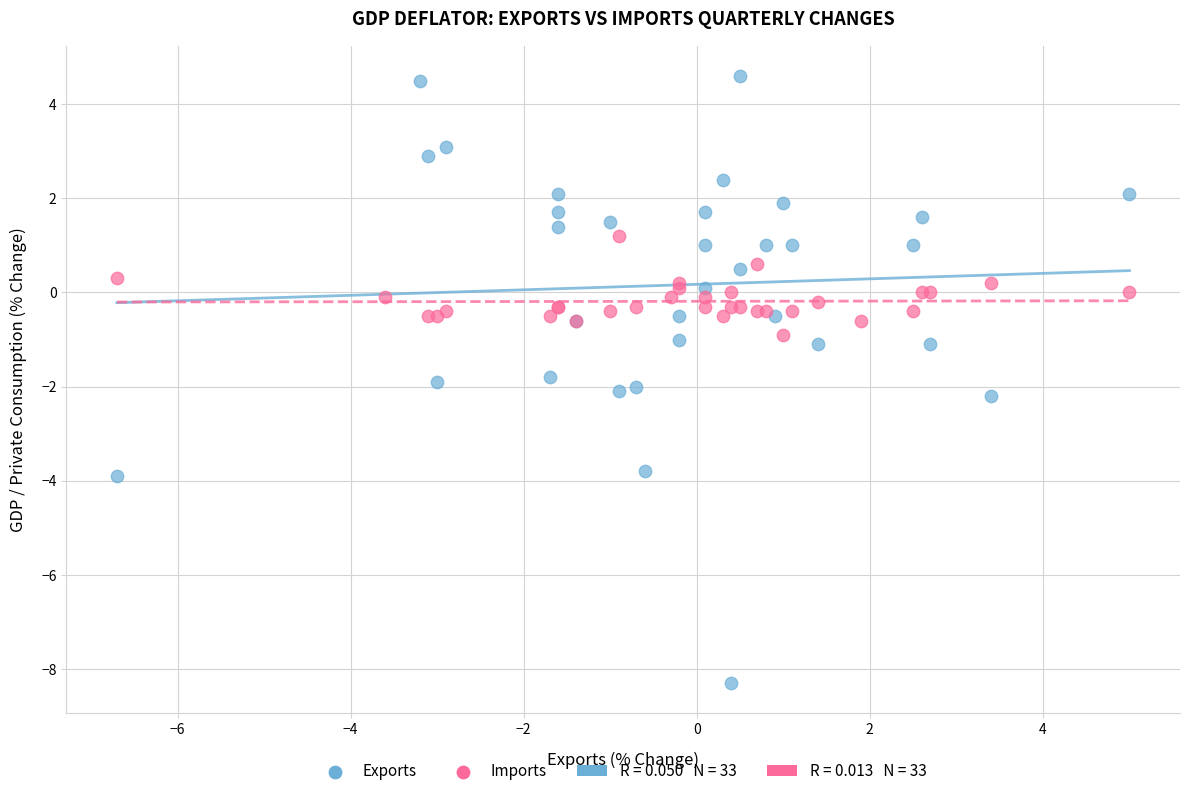

Which series contains the lowest Y value?

Exports